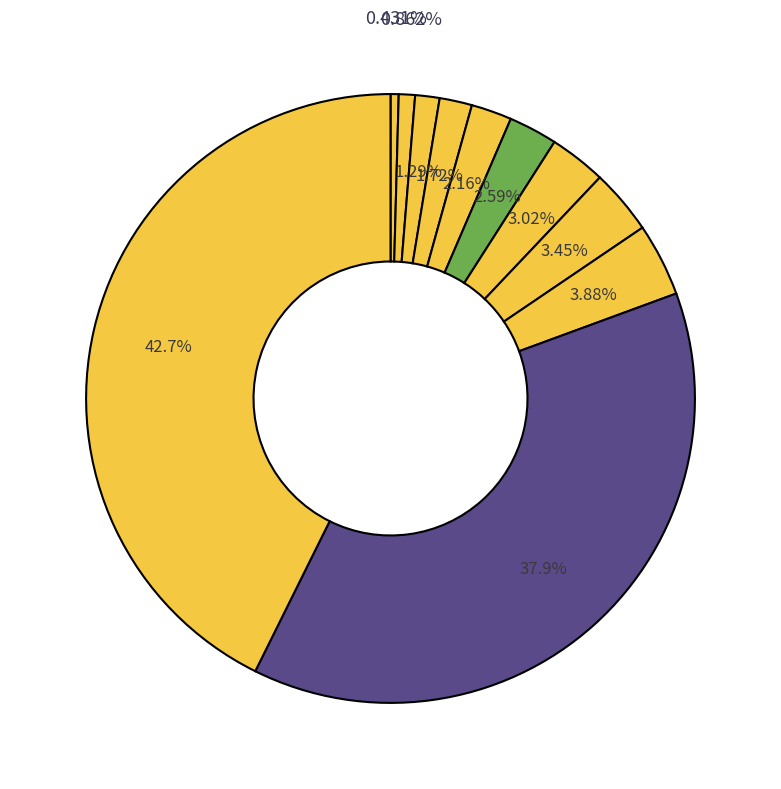

How many slices are in this pie chart?

11